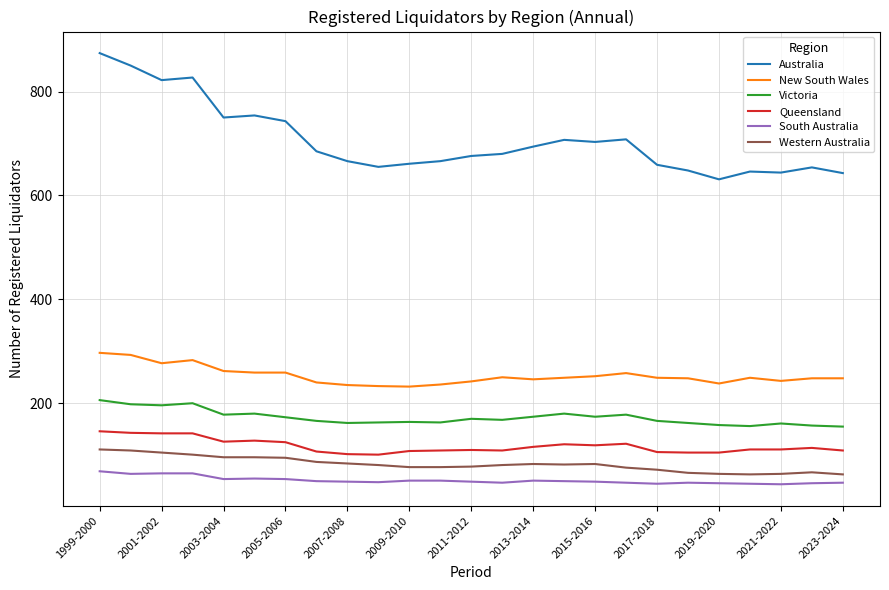

Which series has the largest total across all categories?

Australia